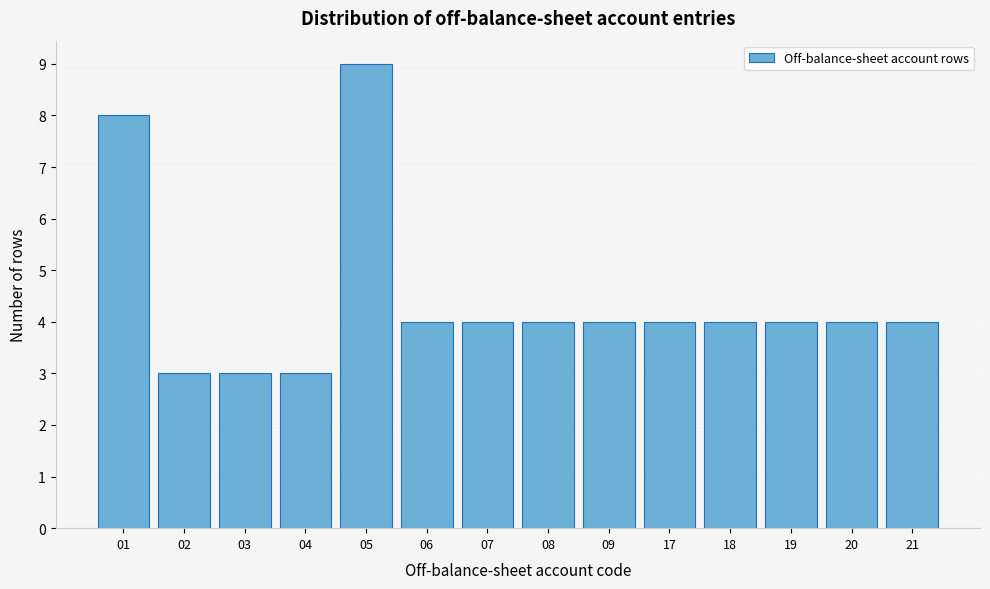

Reading right to left, transcribe all the data shown in this chart.

21=4	20=4	19=4	18=4	17=4	09=4	08=4	07=4	06=4	05=9	04=3	03=3	02=3	01=8